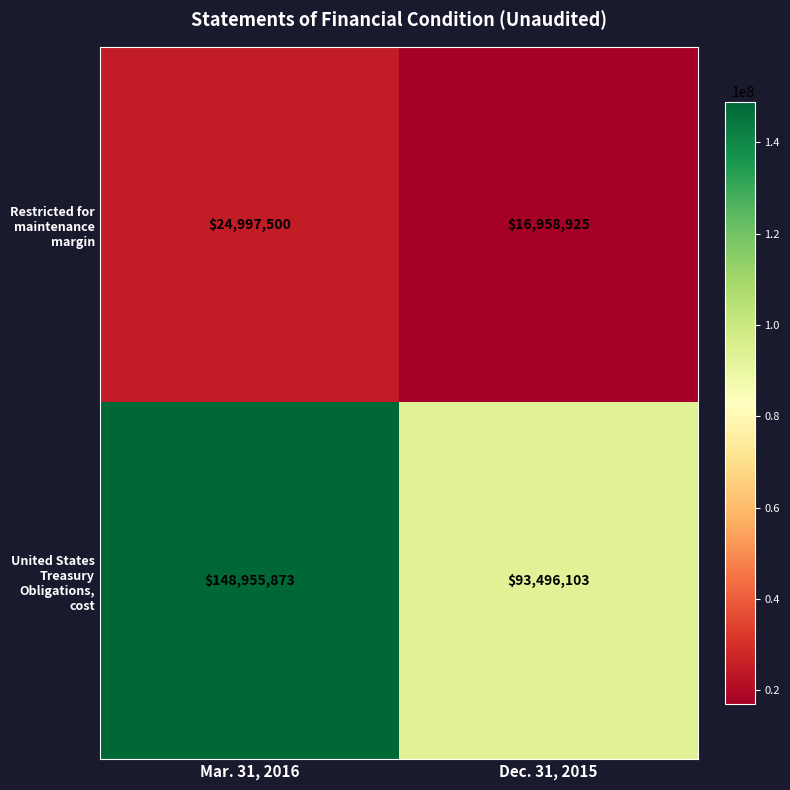

Count the number of categories in the chart.

2